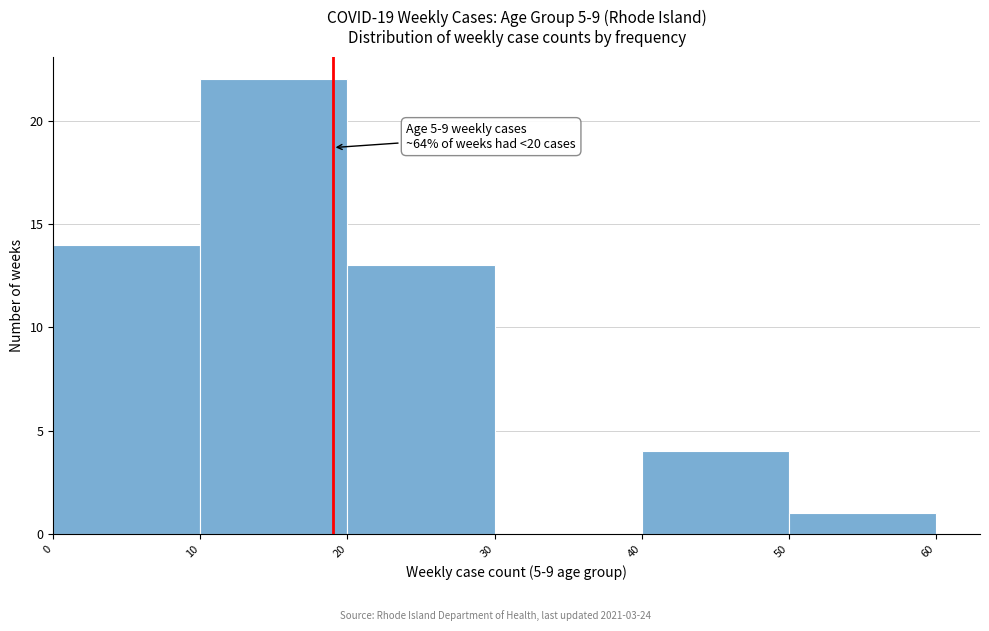

Over which range of the x-axis is the bar tallest?

10 to 20